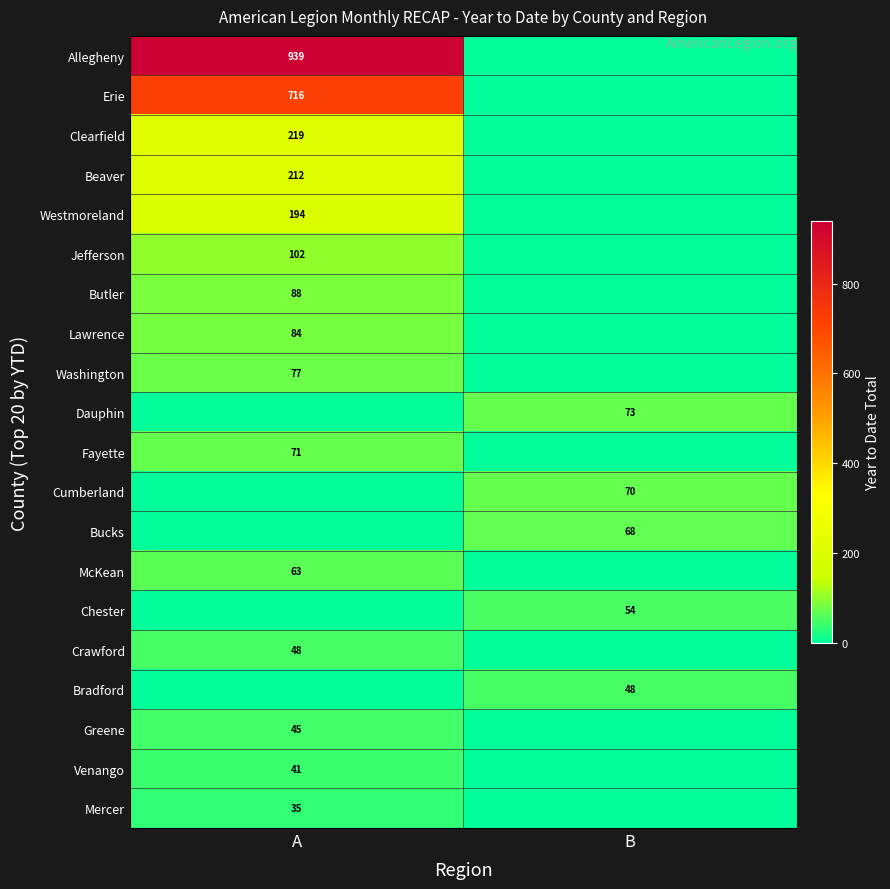

At which category is the sum across all series the highest?

A